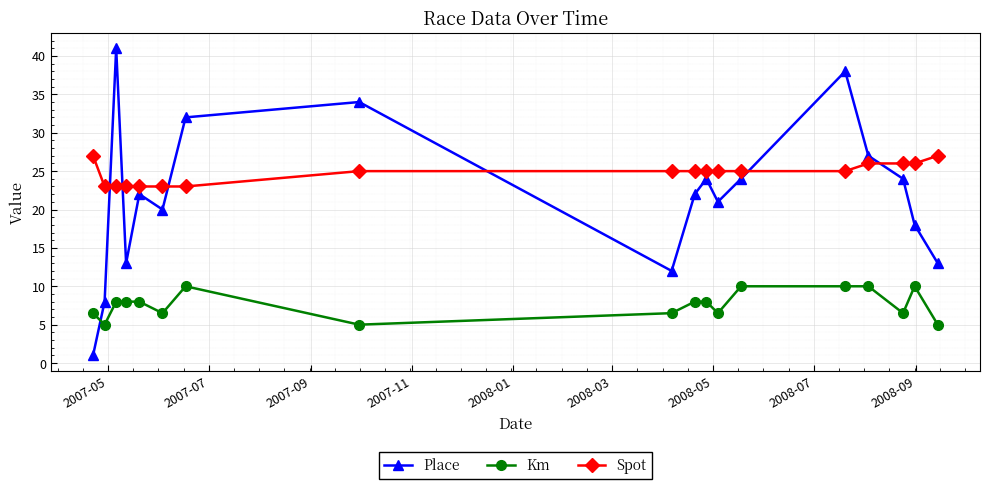

What is the value of the Km point at the 13th from the left?

10.0